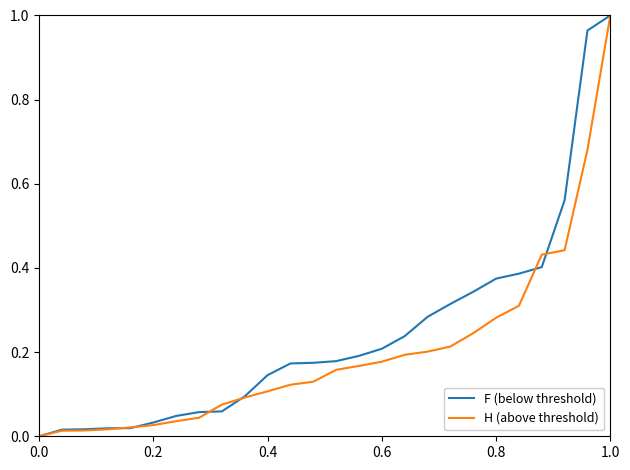

List the series in order of their overall mean, highest first.

F (below threshold), H (above threshold)